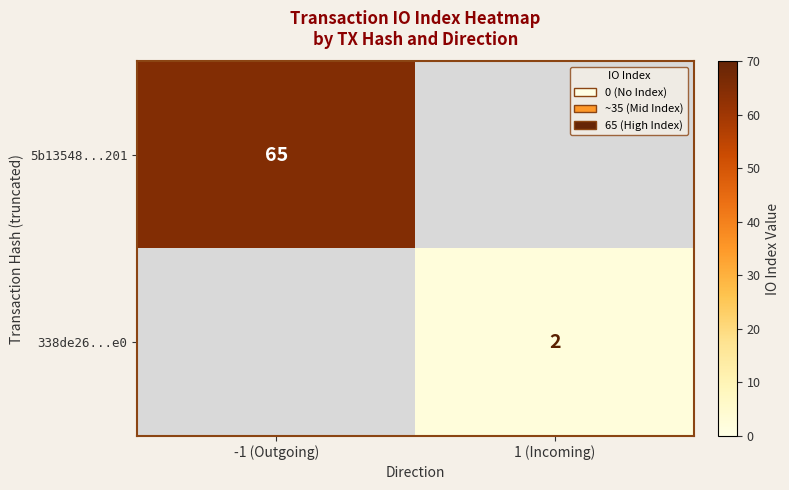

Is the value of 5b13548...201 at -1 (Outgoing) greater than the value of 338de26...e0 at 1 (Incoming)?

Yes